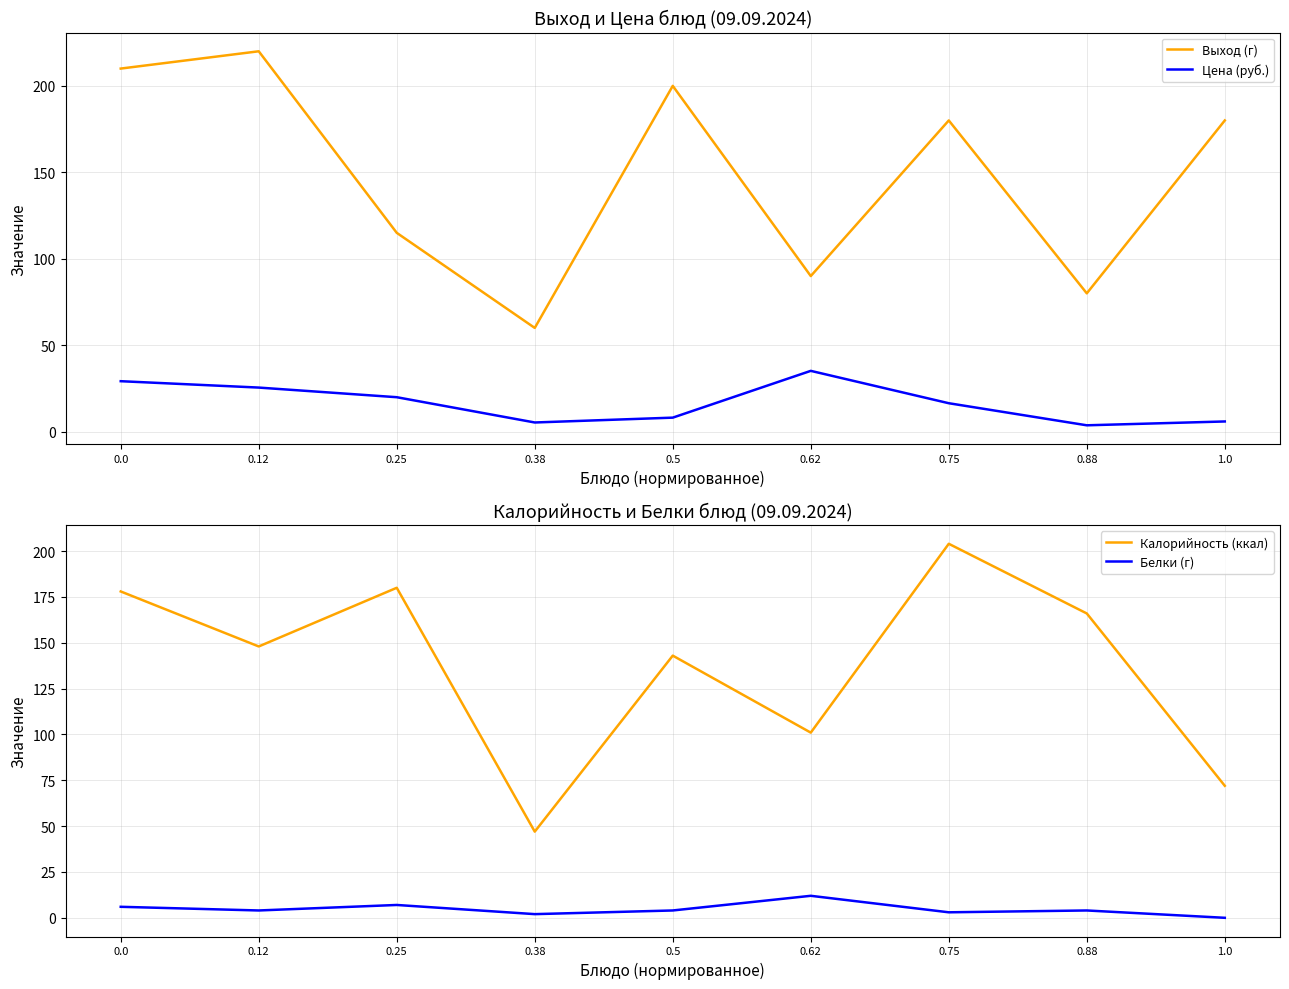

What is the value of the Выход (г) point at the 2nd from the left?

220.0